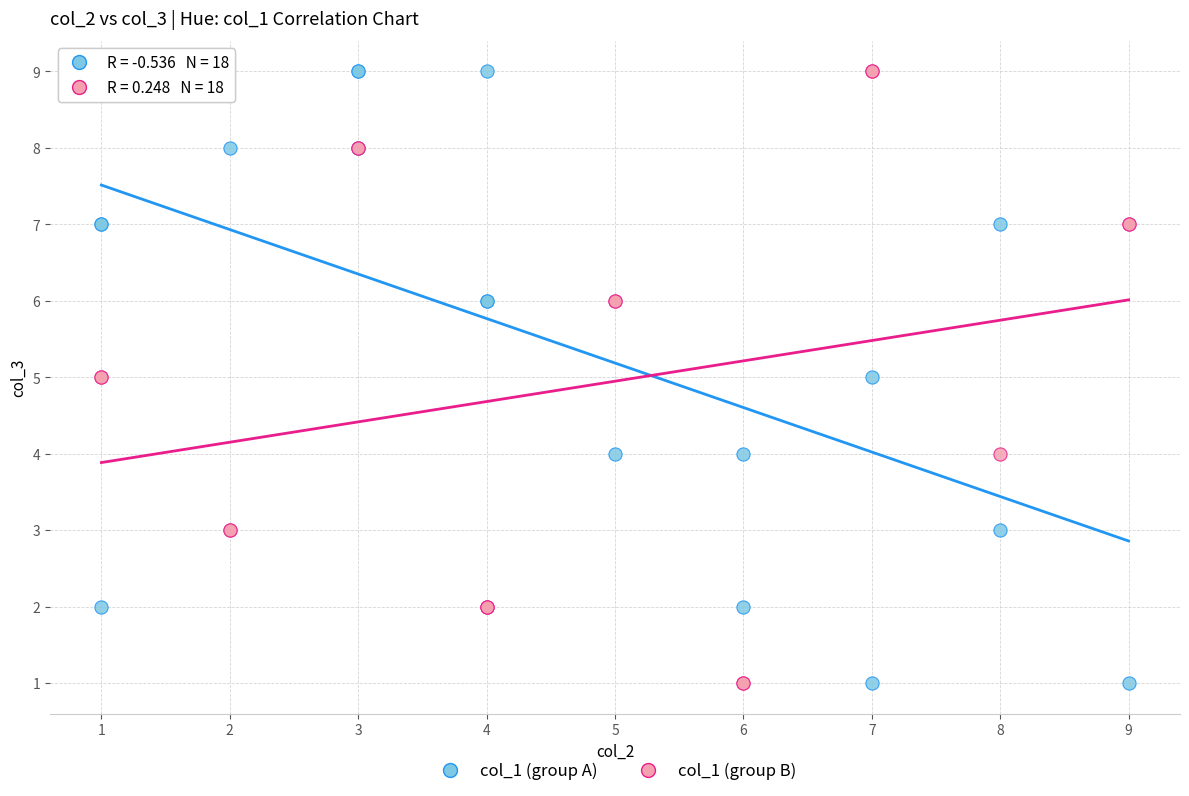

What are all the series names shown in the legend?

col_1 (group A), col_1 (group B)